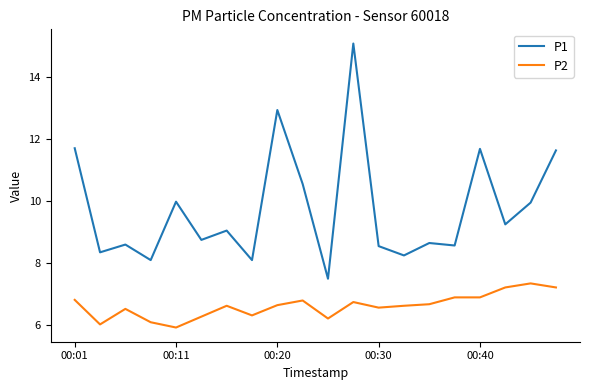

Rank the series by their maximum value, from lowest to highest.

P2, P1